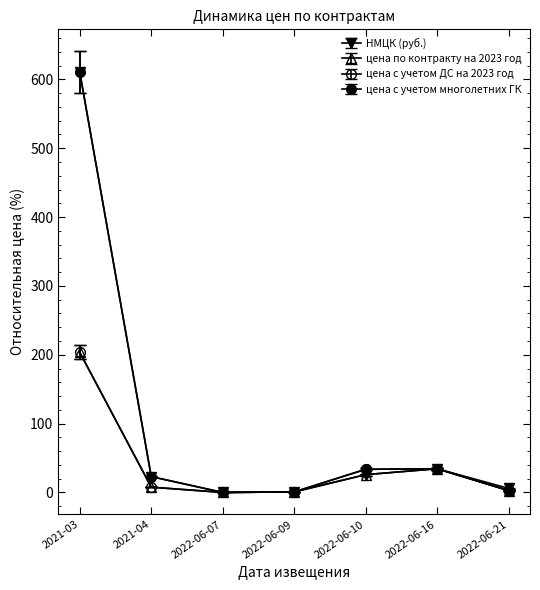

Is this an area chart (filled region under the line)?

No